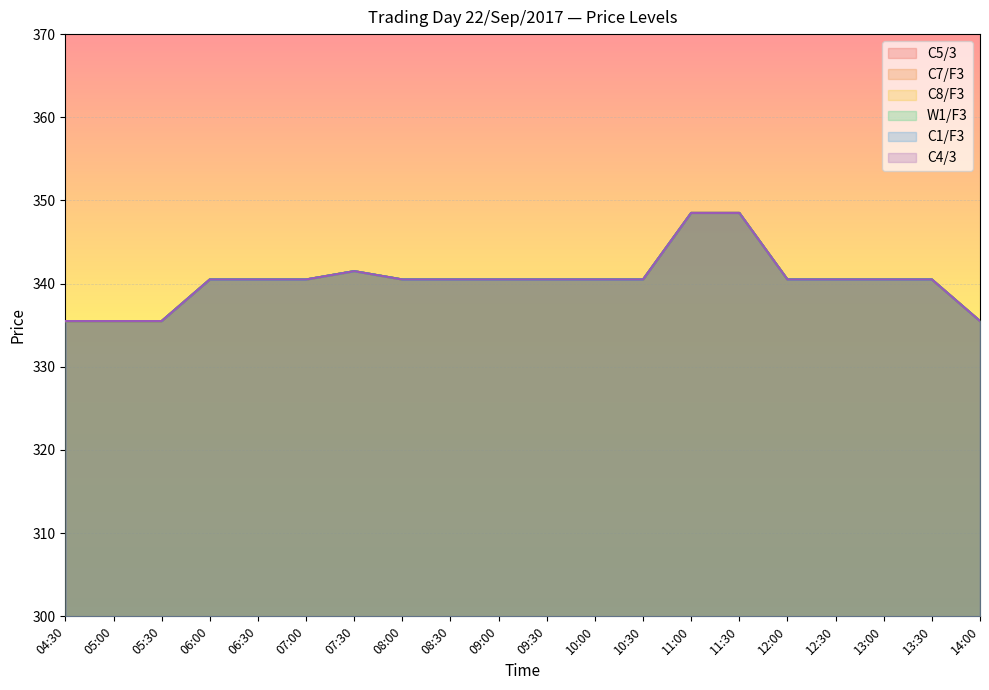

At which label is W1/F3 closest to 342?

07:30